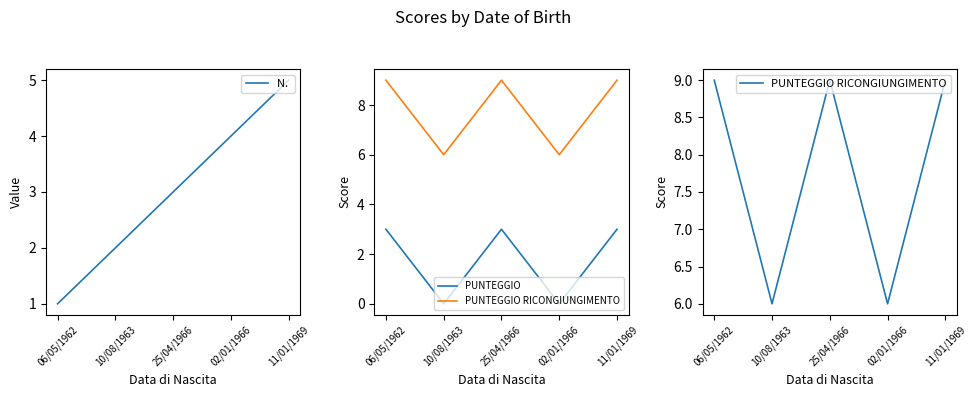

What is the total value across all series at 25/04/1966?

15